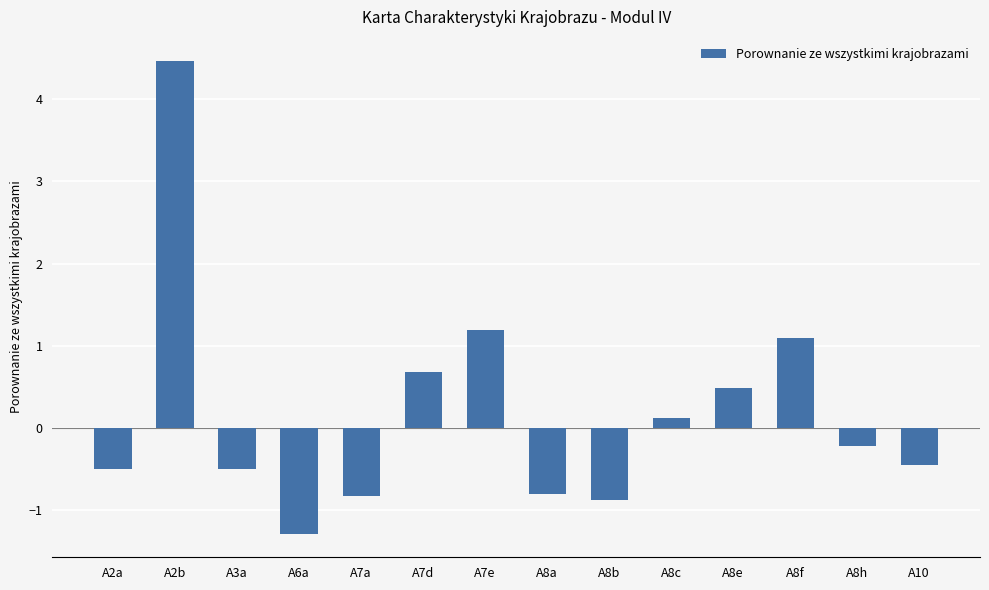

What is the change in value from A3a to A8f?

+1.6